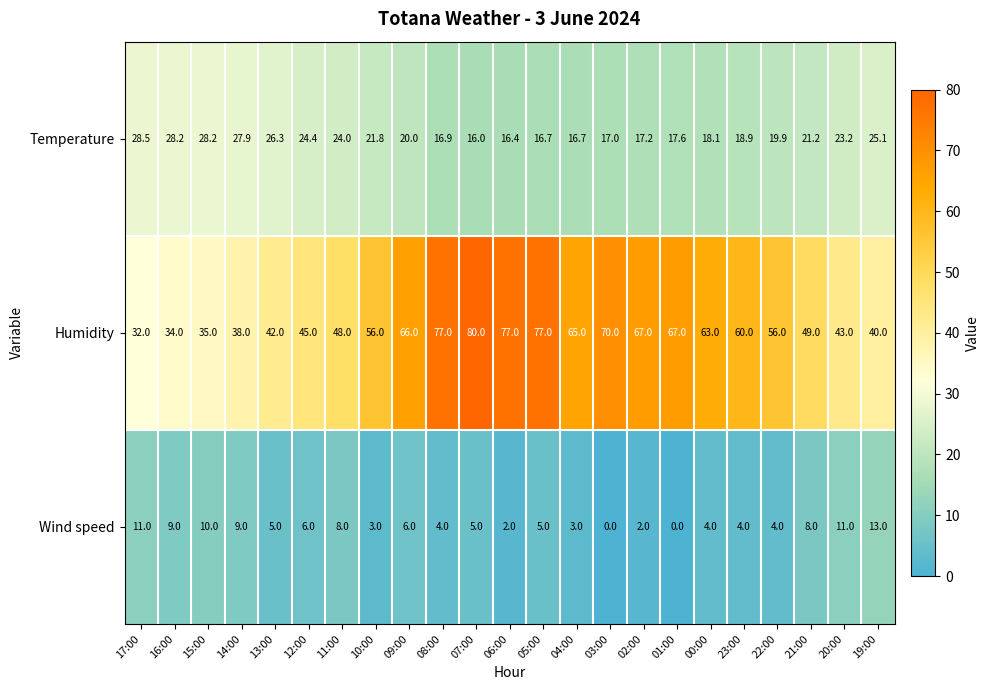

What is the sum of the Wind speed values at 17:00 and 21:00?

19.0